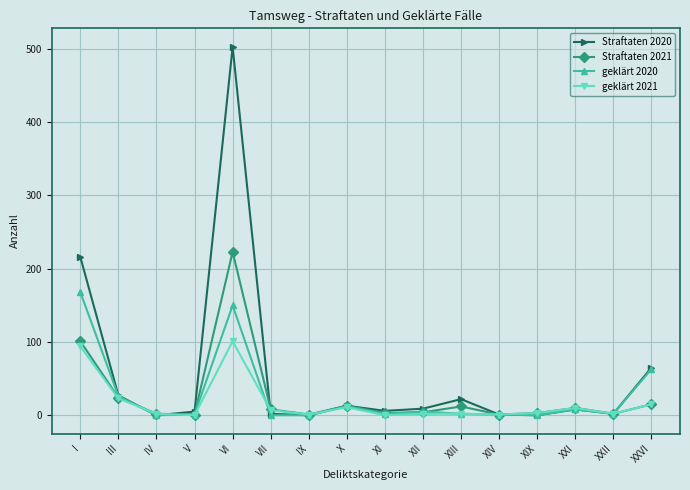

The value of Straftaten 2021 at XXI is 10. True or false?

True